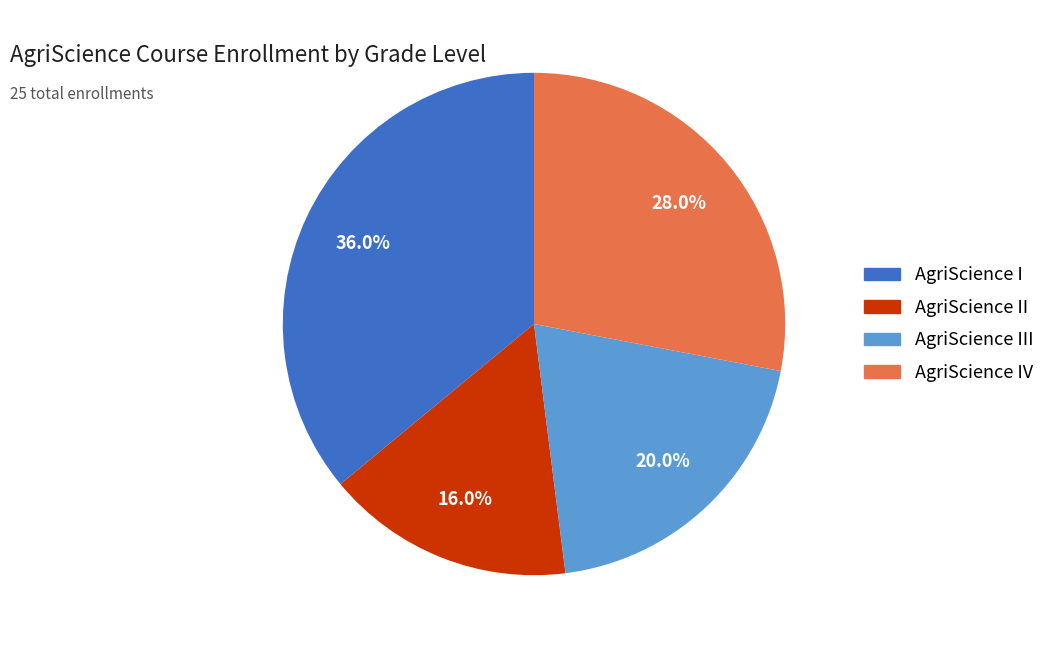

Is it true that AgriScience III is 11% of the pie?

False